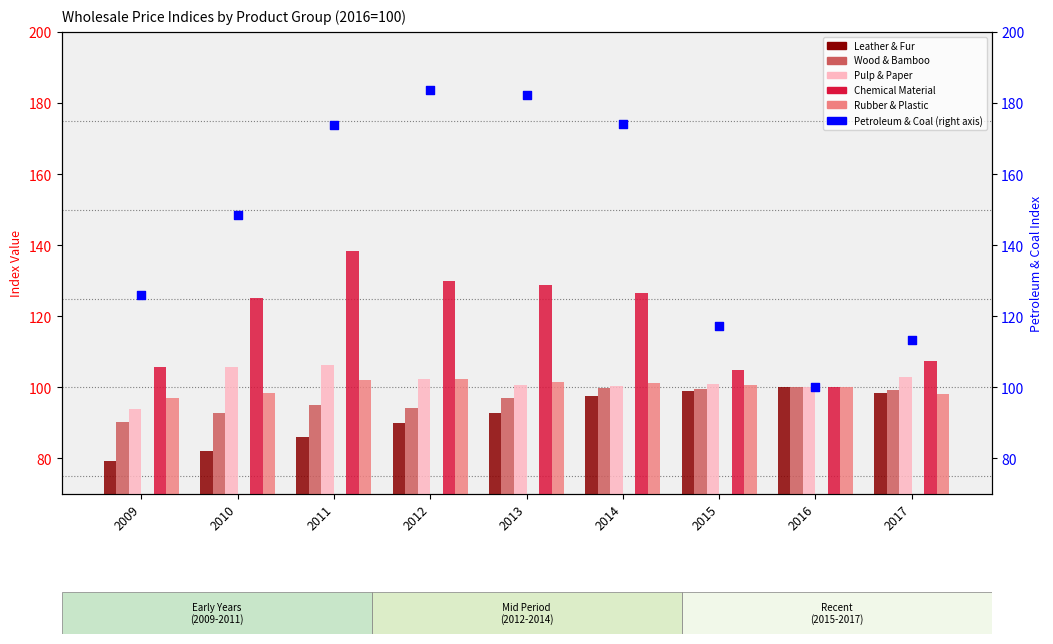

Which series has the widest spread of Y values?

Petroleum & Coal